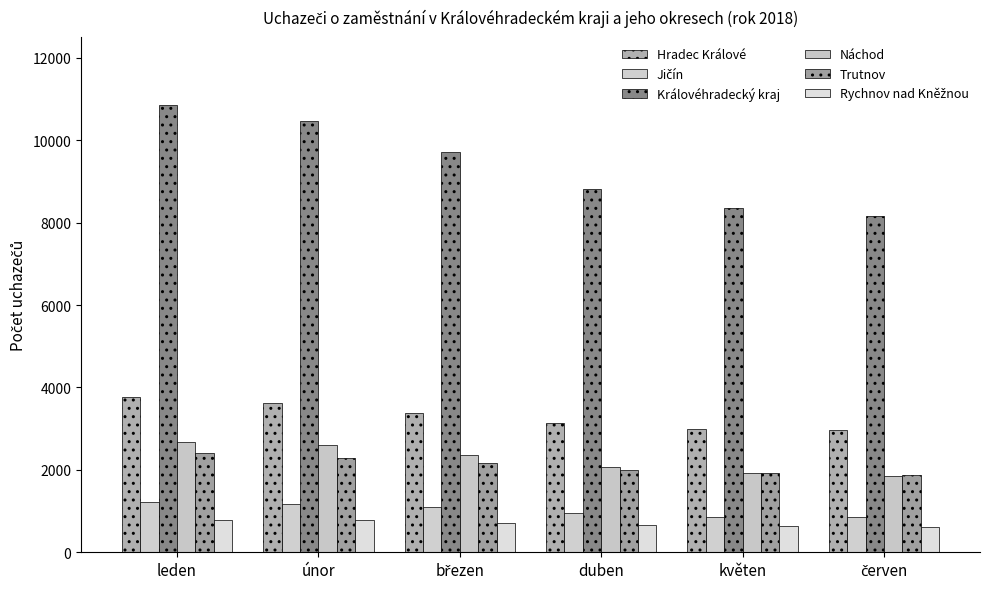

Is it true that Trutnov equals 2171 at březen?

True